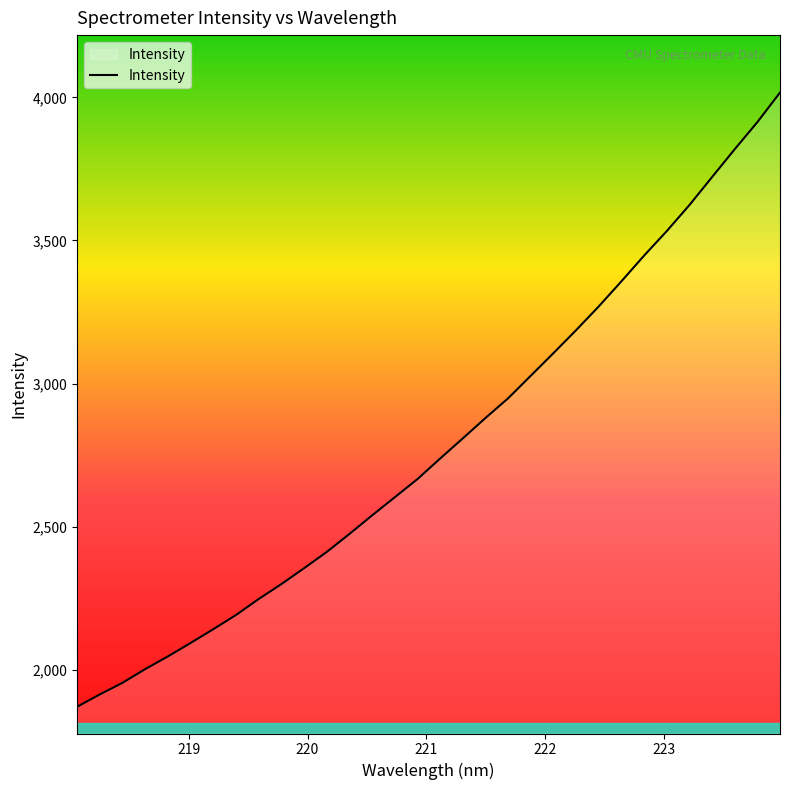

Does the chart display data point markers on the line(s)?

No